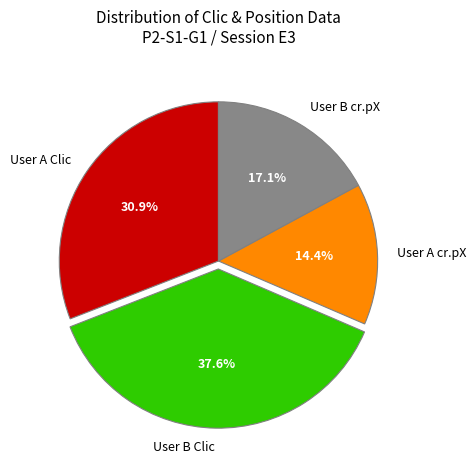

Do User B Clic and User A cr.pX together represent more than half of the pie?

Yes